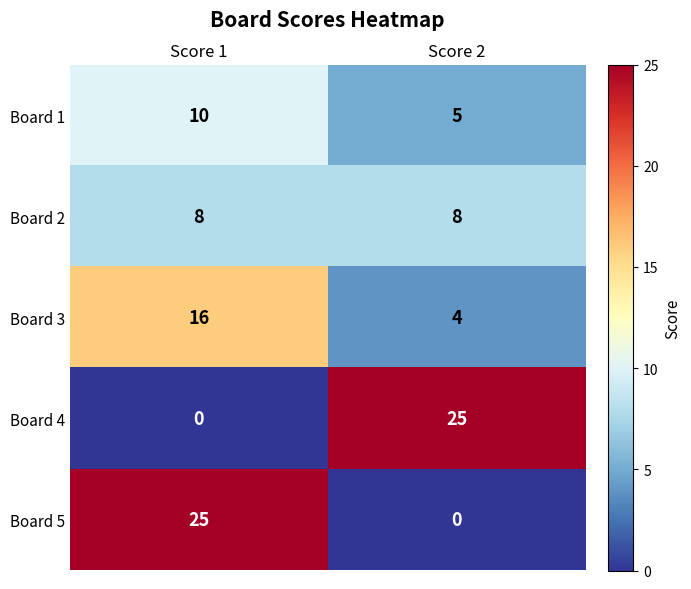

What is the spread (max minus min) of values at Score 1?

25